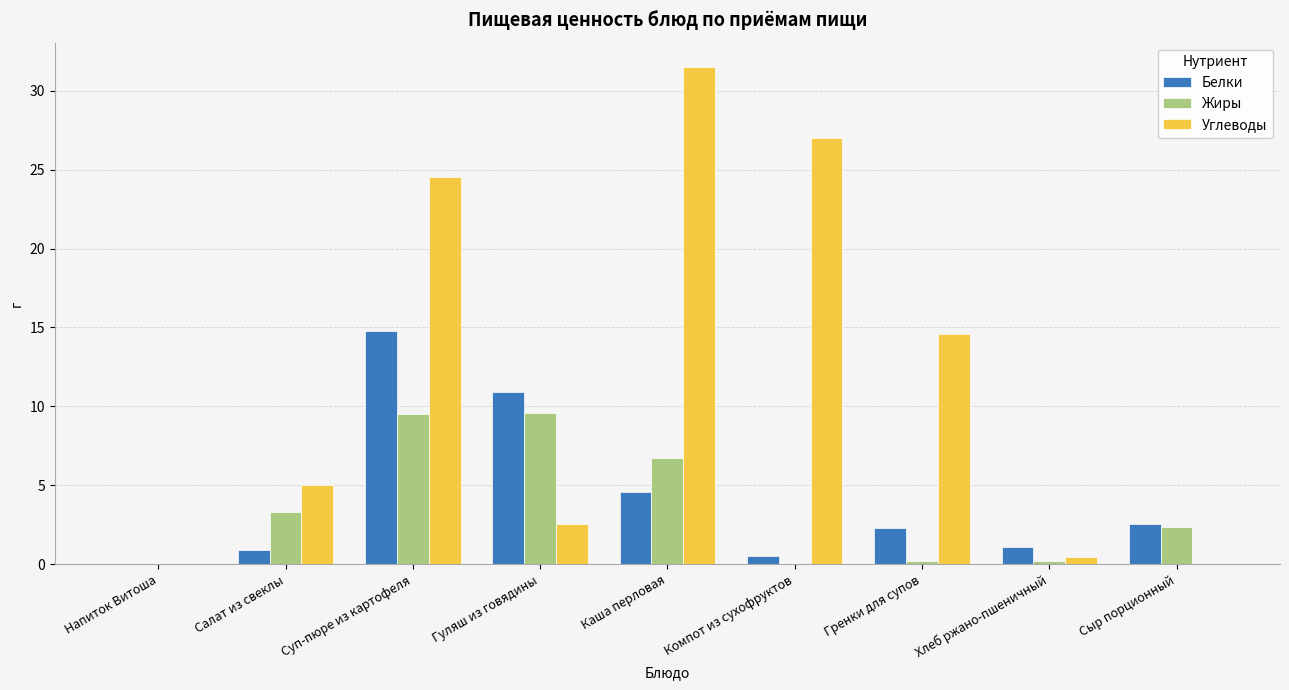

Is it true that Жиры equals 9.6 at Гуляш из говядины?

True